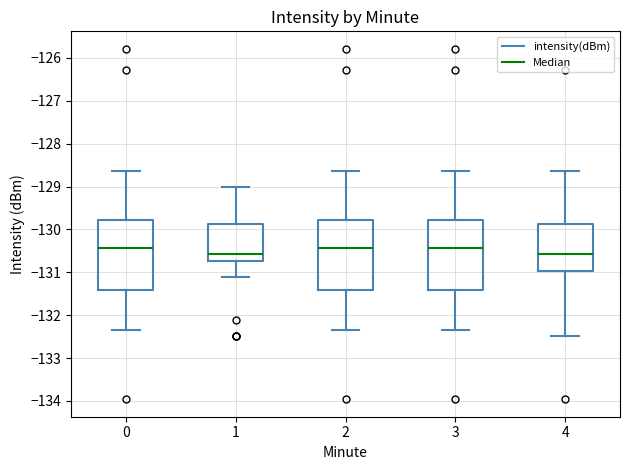

Reading left to right, transcribe this box plot: for each box, give where its median line is, the range the box spans, and where its two whiskers end, as read against the y-axis. The values are not printed on the chart, so give them approximately, as read against the axis.

0: median -130.4, box -131.4 to -129.8, whiskers -132.3 to -128.6
1: median -130.6, box -130.7 to -129.9, whiskers -131.1 to -129.0
2: median -130.4, box -131.4 to -129.8, whiskers -132.3 to -128.6
3: median -130.4, box -131.4 to -129.8, whiskers -132.3 to -128.6
4: median -130.6, box -131.0 to -129.9, whiskers -132.5 to -128.6